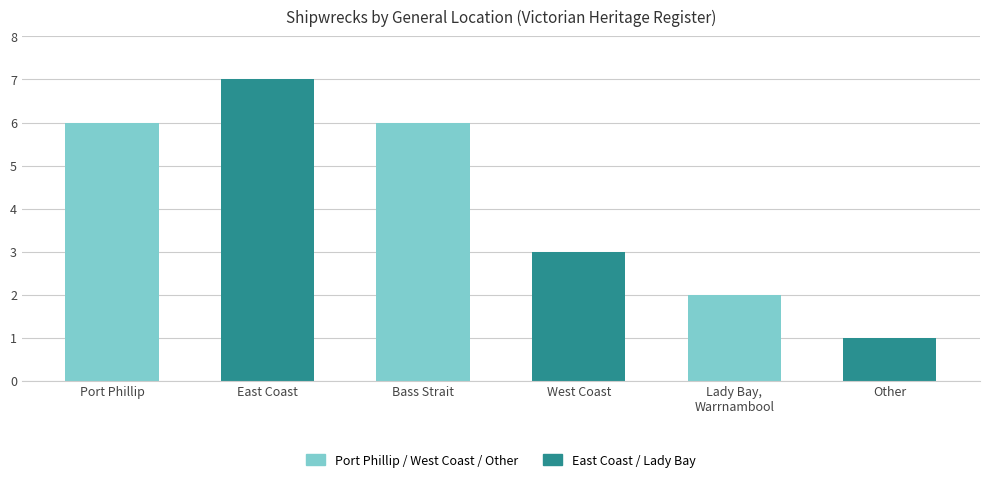

What is the label of the 2nd bar from the left?

Bass Strait